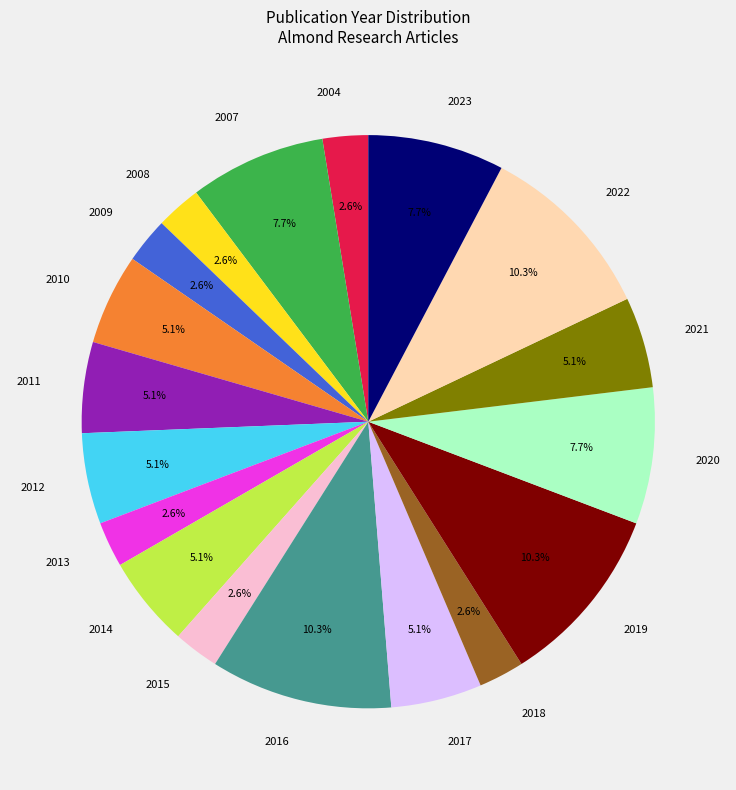

Count the number of slices in the pie.

18